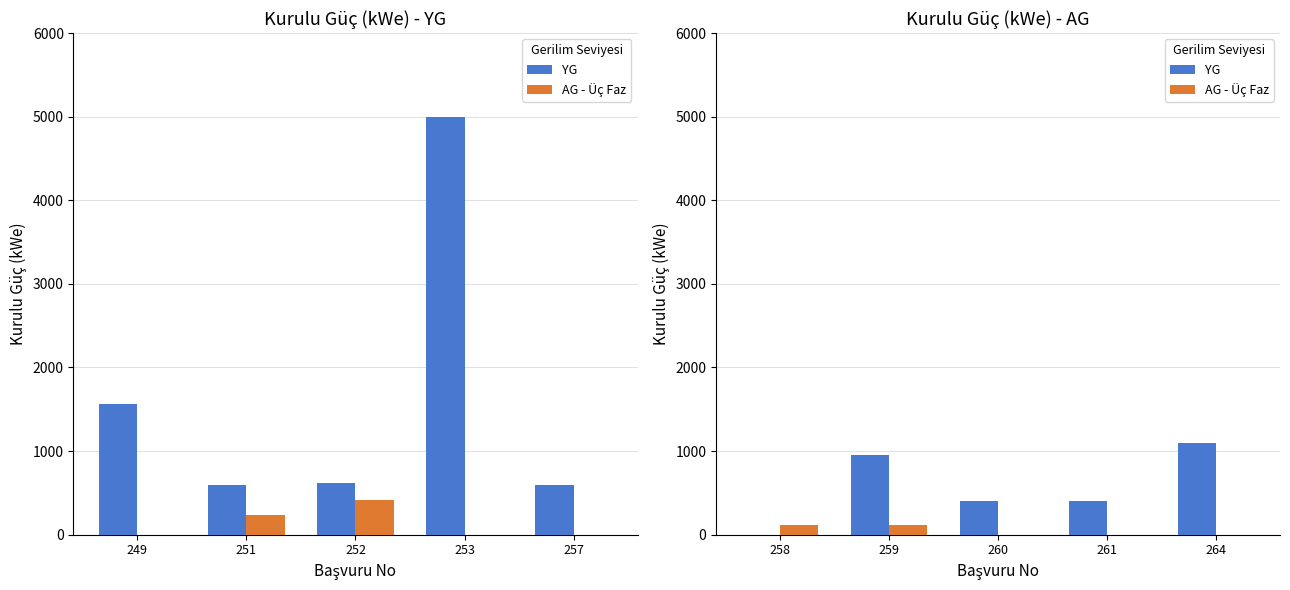

What is the difference between the maximum and second lowest values in the YG series?

700